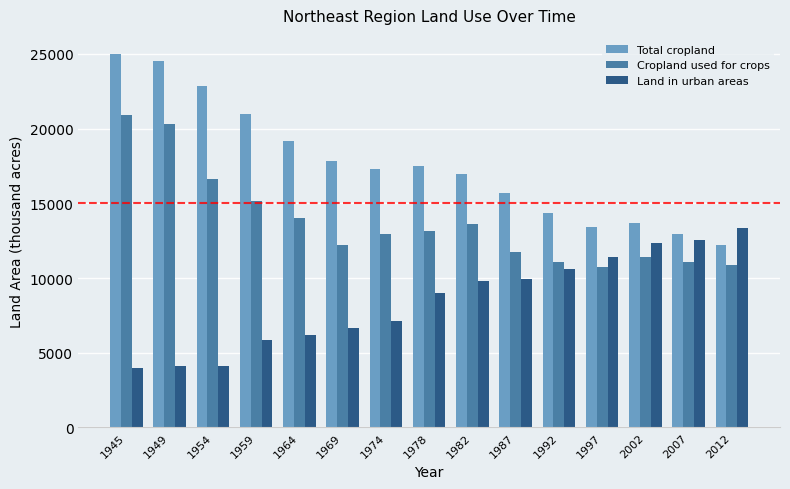

How many bars are there in total?

45